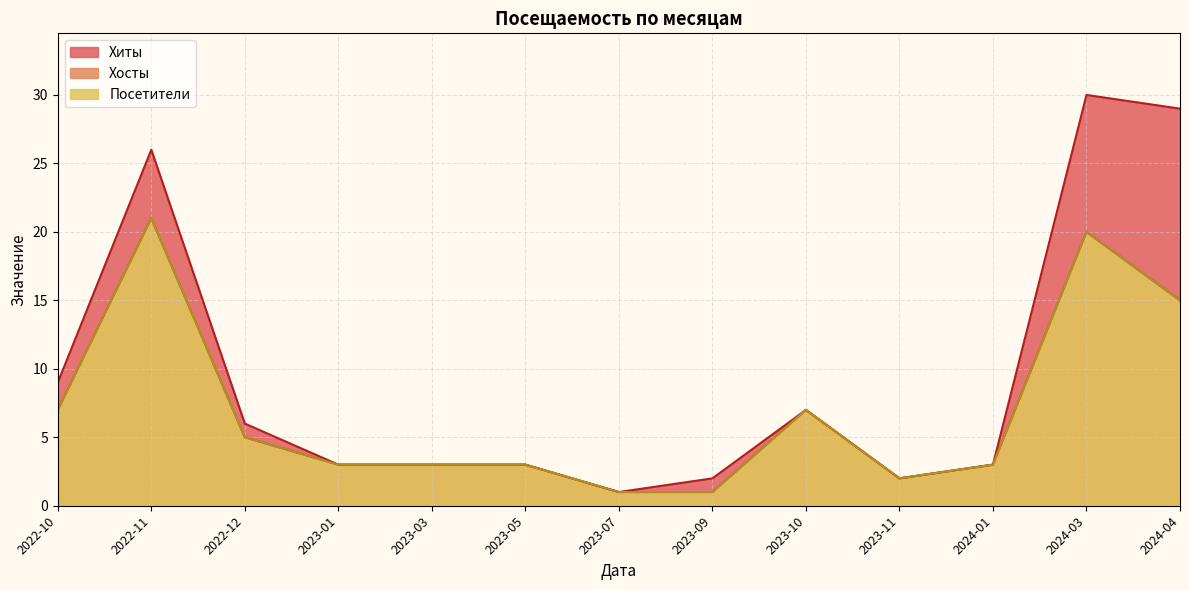

Reading right to left, what are all the values shown in this chart?

Хиты: 29	30	3	2	7	2	1	3	3	3	6	26	9
Хосты: 15	20	3	2	7	1	1	3	3	3	5	21	7
Посетители: 15	20	3	2	7	1	1	3	3	3	5	21	7